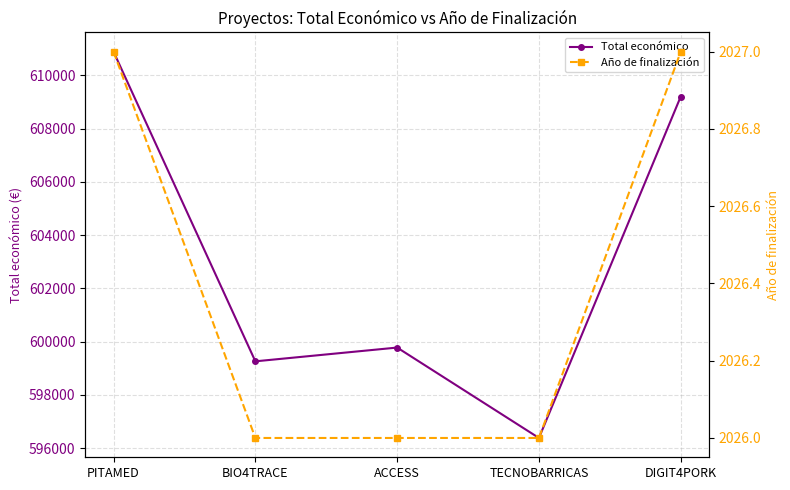

How many values in the Año de finalización series exceed 2026?

2